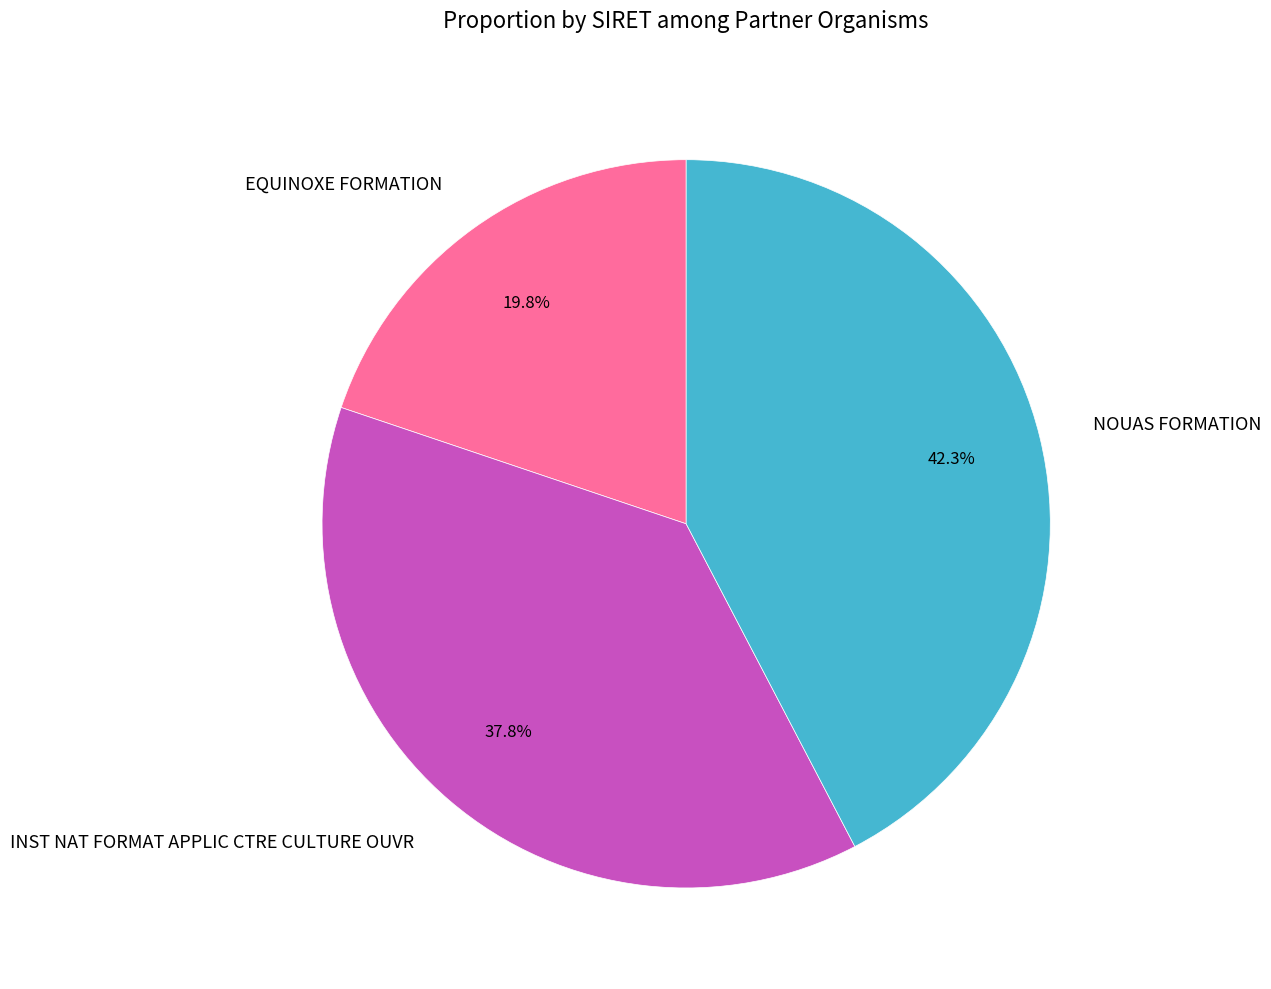

How many slices are in this pie chart?

3